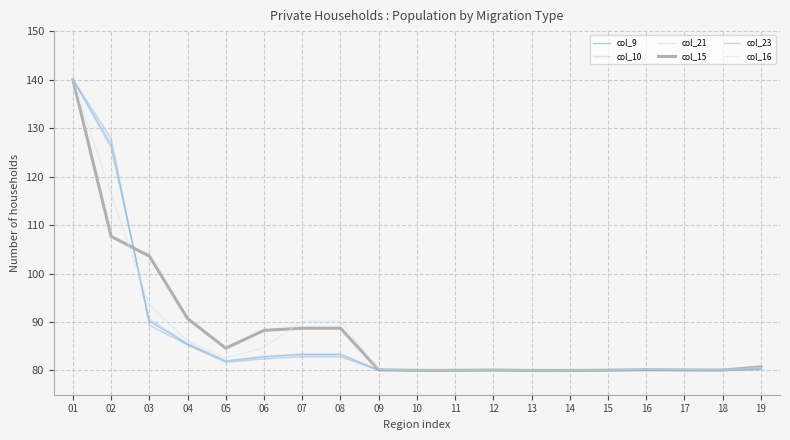

Is it true that col_15 equals 48.8 at 15?

False